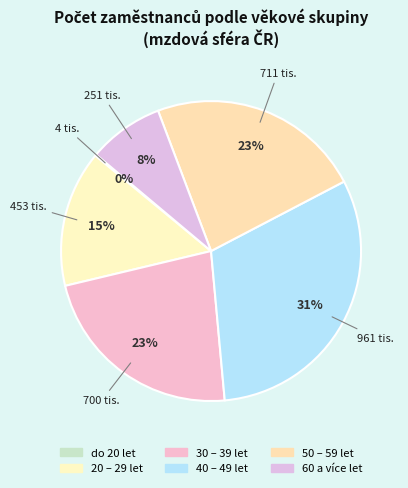

Which has a higher value, do 20 let or 40 – 49 let?

40 – 49 let